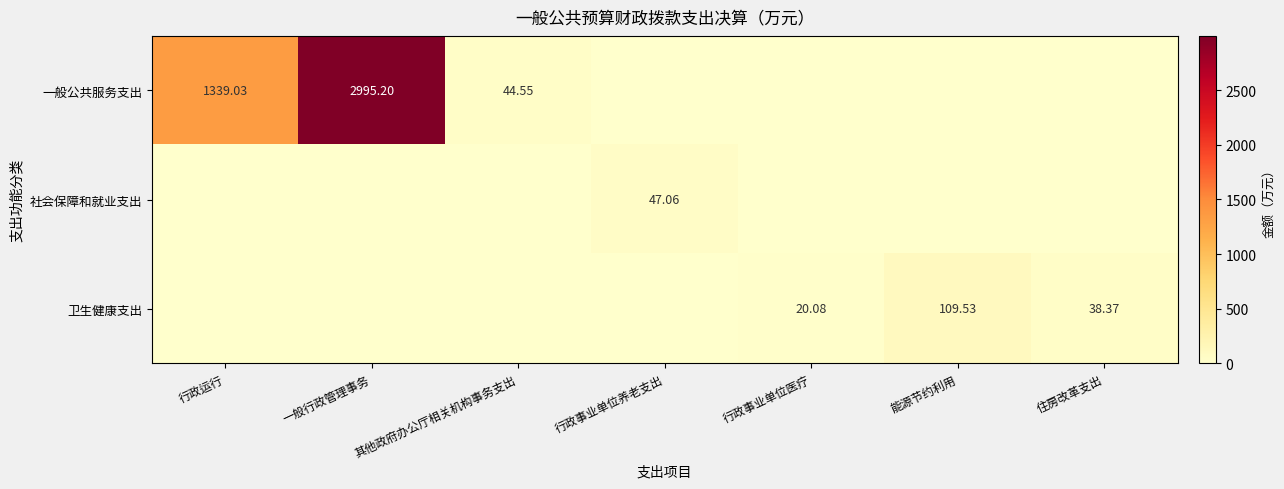

Is the value of 社会保障和就业支出 at 行政事业单位养老支出 greater than the value of 卫生健康支出 at 住房改革支出?

Yes